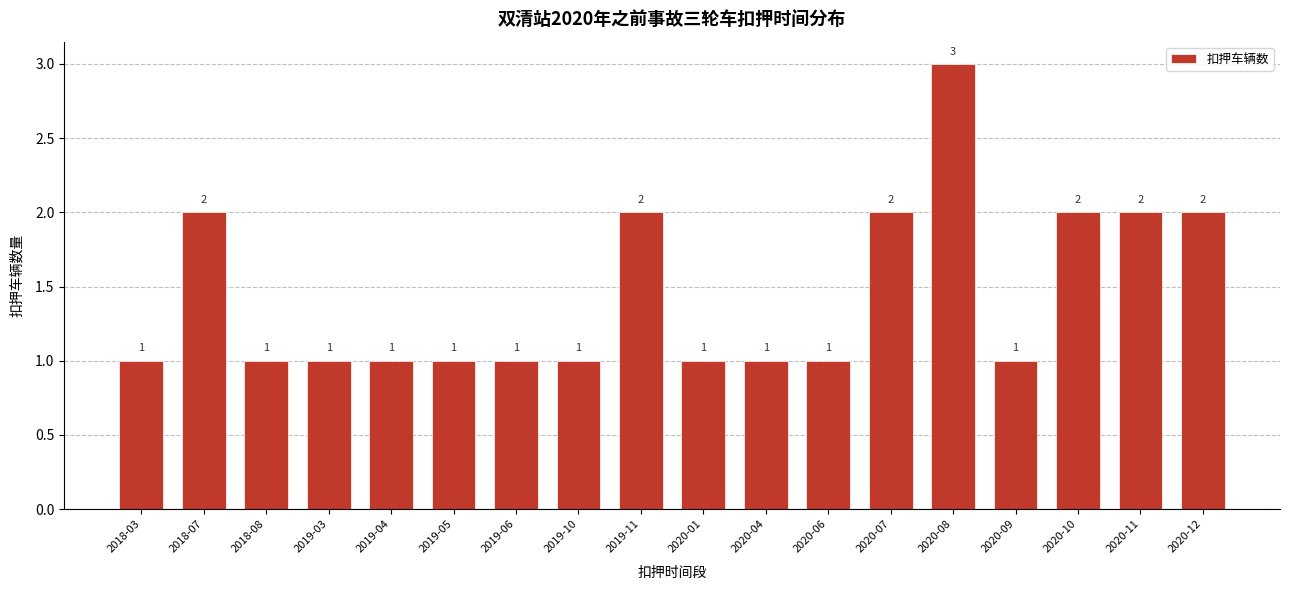

Reading left to right, what are all the values shown in this chart?

1	2	1	1	1	1	1	1	2	1	1	1	2	3	1	2	2	2